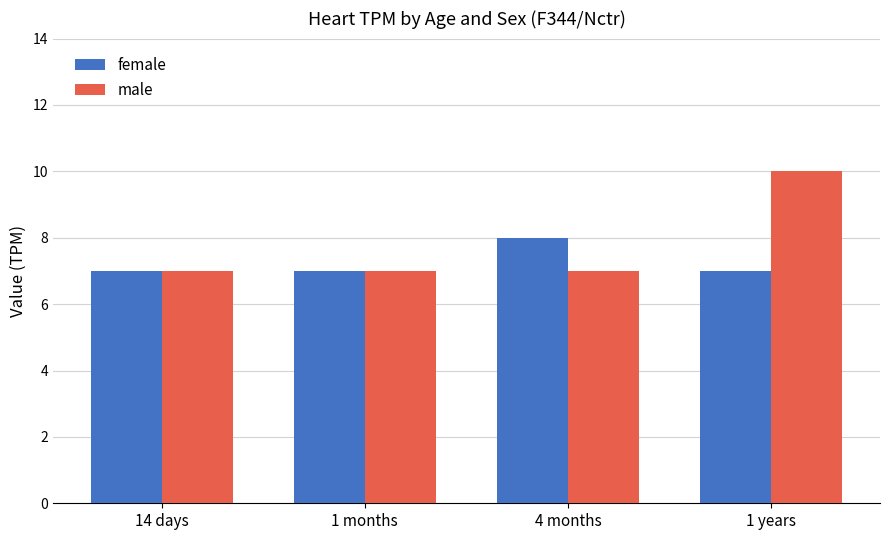

What is the approximate value of female at 4 months?

8